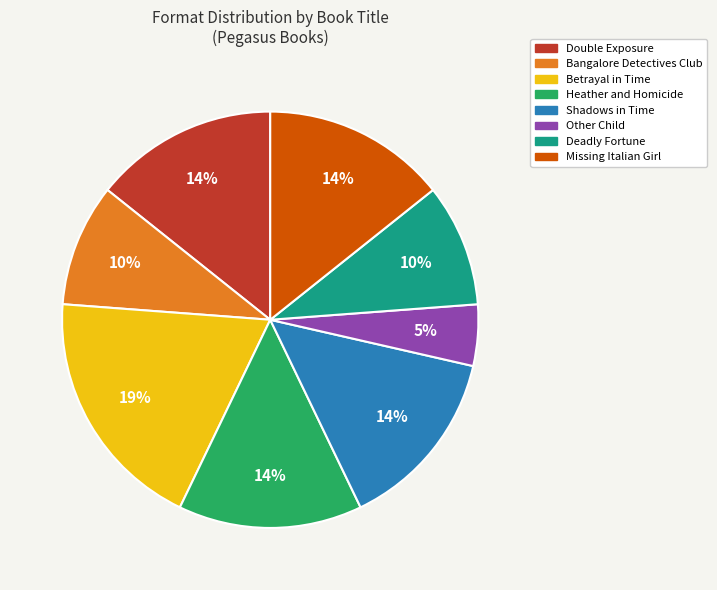

To the nearest percent, what is the average slice percentage?

12%